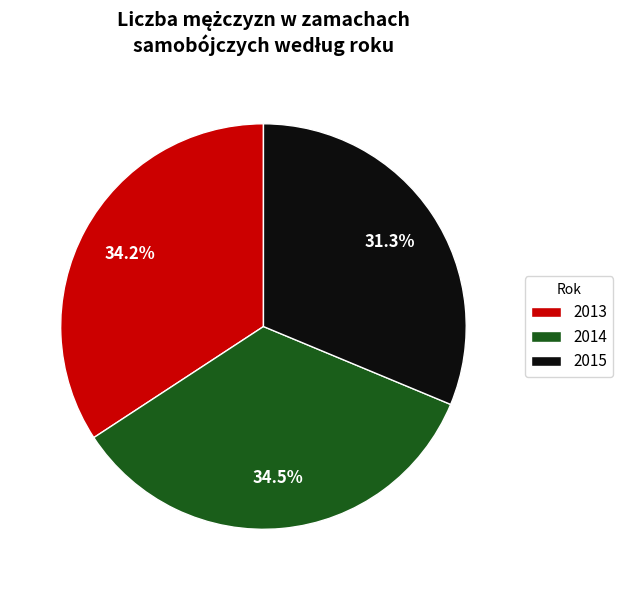

To the nearest percent, what is the average slice percentage?

33%